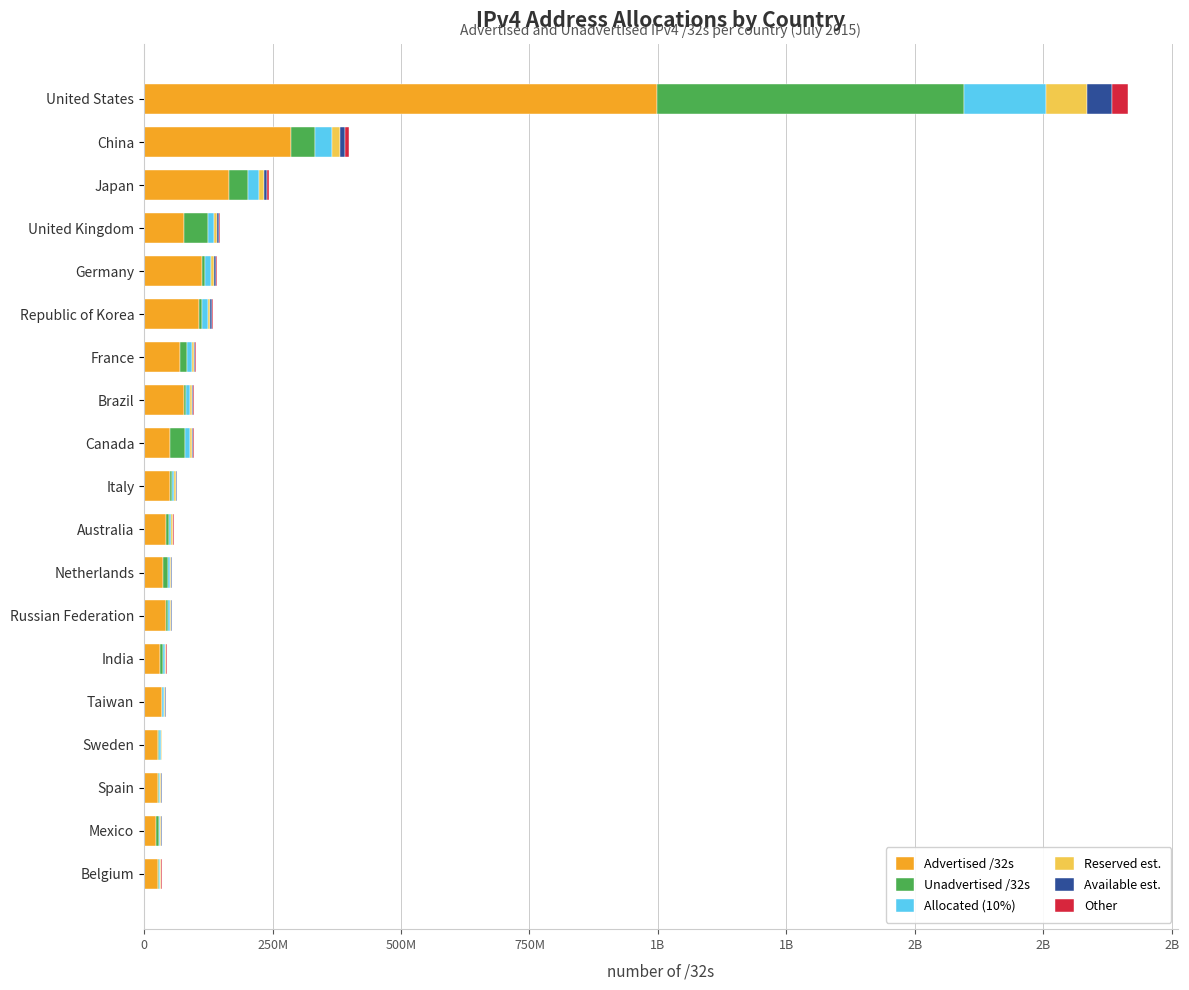

Reading left to right, transcribe all the data shown in this chart.

Advertised /32s: 27016704.0	23407360.0	27830784.0	26600576.0	34270464.0	31215360.0	42830848.0	37333792.0	41790524.0	51379968.0	49971456.0	78158592.0	69365248.0	106150912.0	111827456.0	78553476.0	166090880.0	285308416.0	998870624.0
Unadvertised /32s: 1364352.0	5373952.0	1046592.0	3193384.0	1201664.0	5160192.0	2716288.0	8611264.0	6688452.0	2065216.0	30444032.0	2867712.0	14687536.0	6170880.0	7081888.0	45205156.0	36520832.0	46684160.0	597415584.0
Allocated (10%): 2838105.6	2878131.2	2887737.6	2979396.0	3547212.8	3637555.2	4554713.6	4594505.6	4847897.6	5344518.4	8041548.8	8102630.4	8405278.4	11232179.2	11890934.4	12375863.2	20261171.2	33199257.6	159628620.8
Reserved est.: 1419052.8	1439065.6	1443868.8	1489698.0	1773606.4	1818777.6	2277356.8	2297252.8	2423948.8	2672259.2	4020774.4	4051315.2	4202639.2	5616089.6	5945467.2	6187931.6	10130585.6	16599628.8	79814310.4
Available est.: 851431.7	863439.4	866321.3	893818.8	1064163.8	1091266.6	1366414.1	1378351.7	1454369.3	1603355.5	2412464.6	2430789.1	2521583.5	3369653.8	3567280.3	3712759.0	6078351.4	9959777.3	47888586.2
Other: 567621.1	575626.2	577547.5	595879.2	709442.6	727511.0	910942.7	918901.1	969579.5	1068903.7	1608309.8	1620526.1	1681055.7	2246435.8	2378186.9	2475172.6	4052234.2	6639851.5	31925724.2